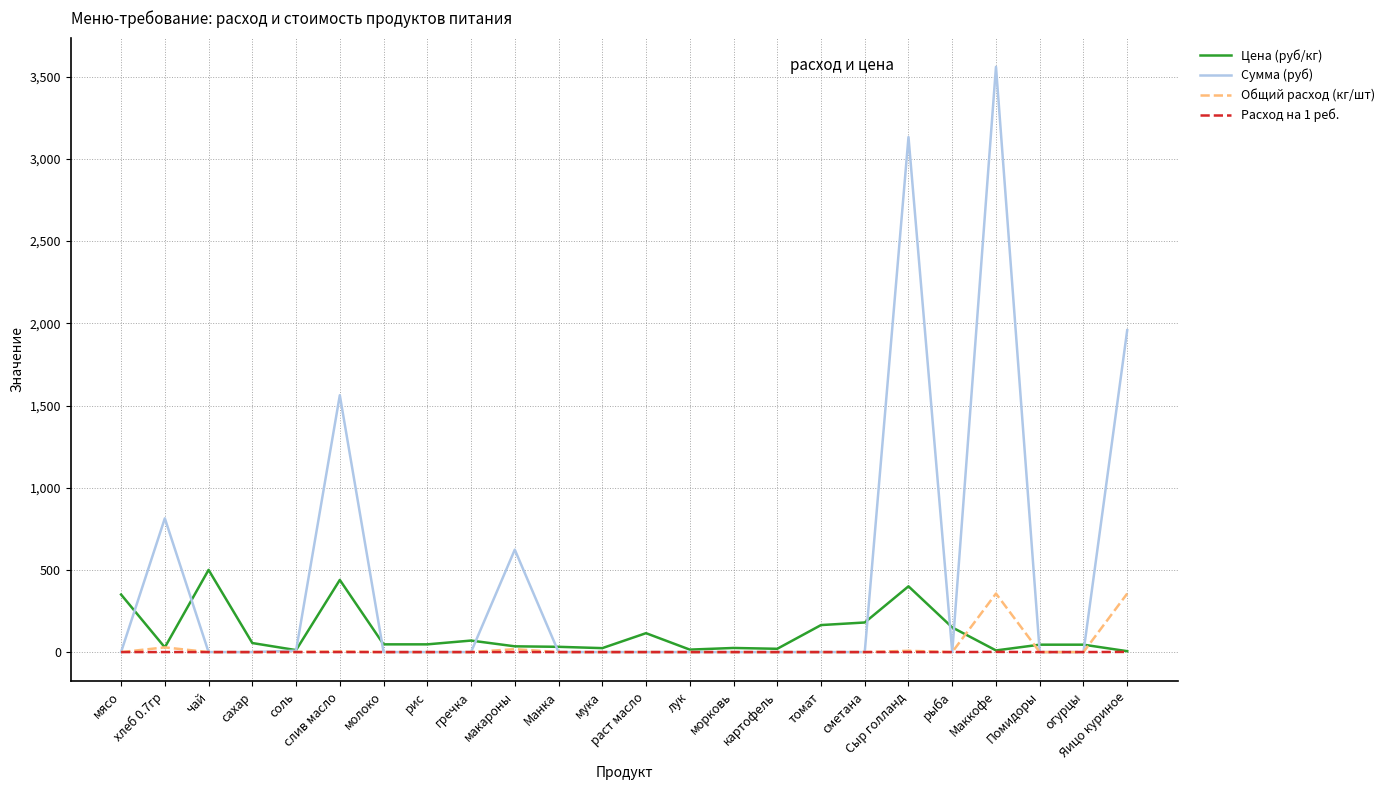

Which series has the largest total across all categories?

Сумма (руб)